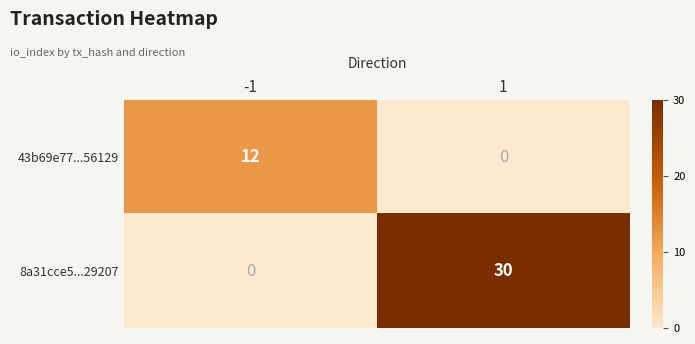

At which category does the chart reach its peak across all series?

1